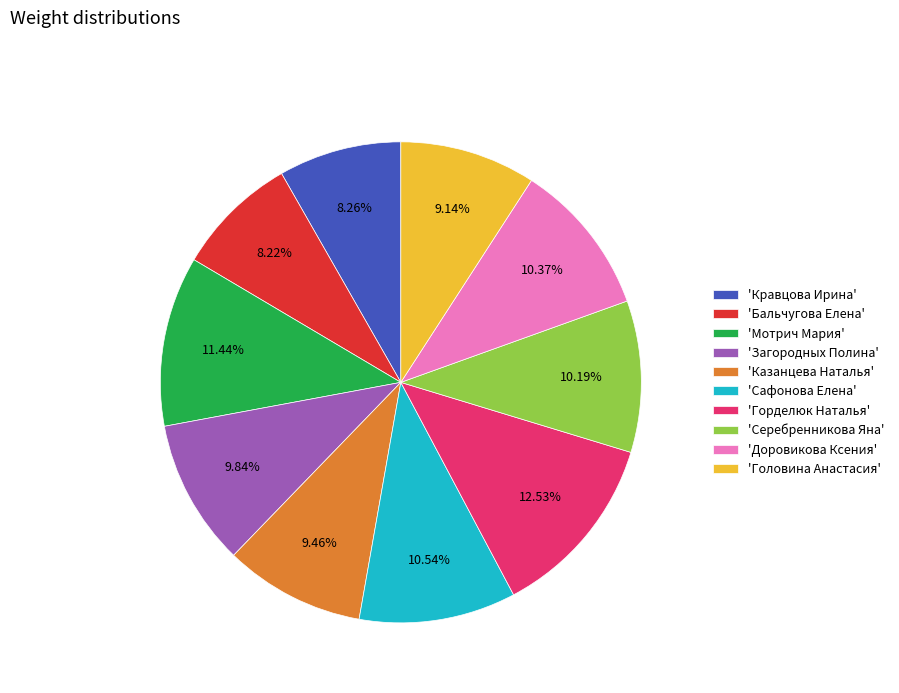

To the nearest percent, what is the difference between the largest and smallest slice percentages?

4%